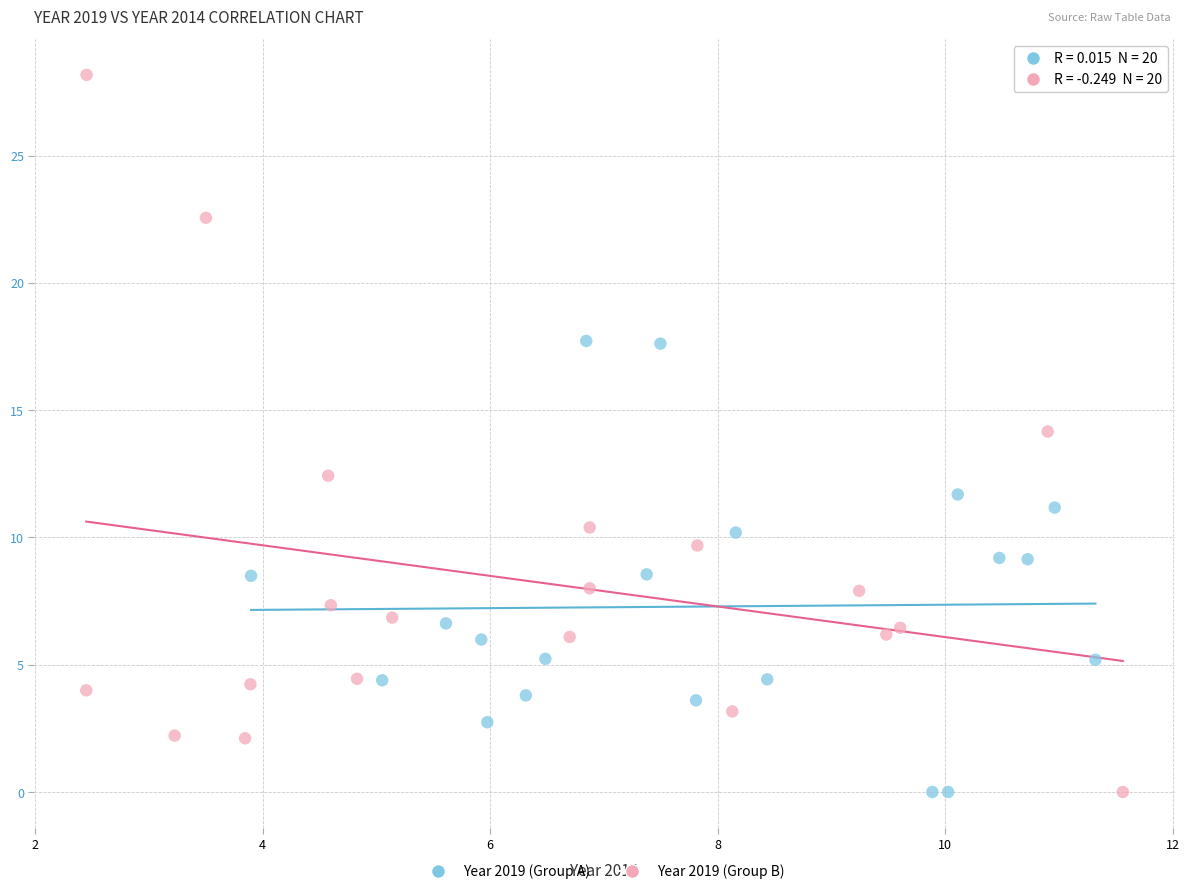

Which series has the widest spread of Y values?

Year 2019 (Group B)